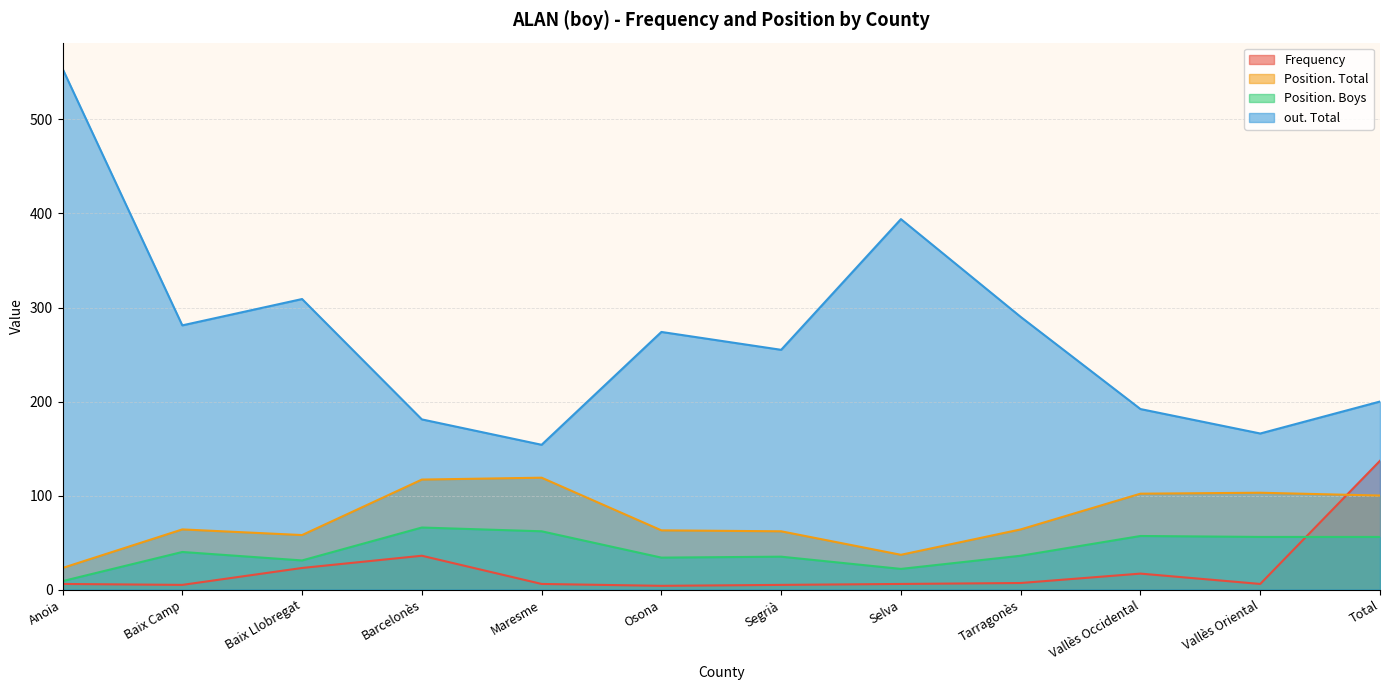

True or false: Position. Boys and out. Total cross at least once.

False